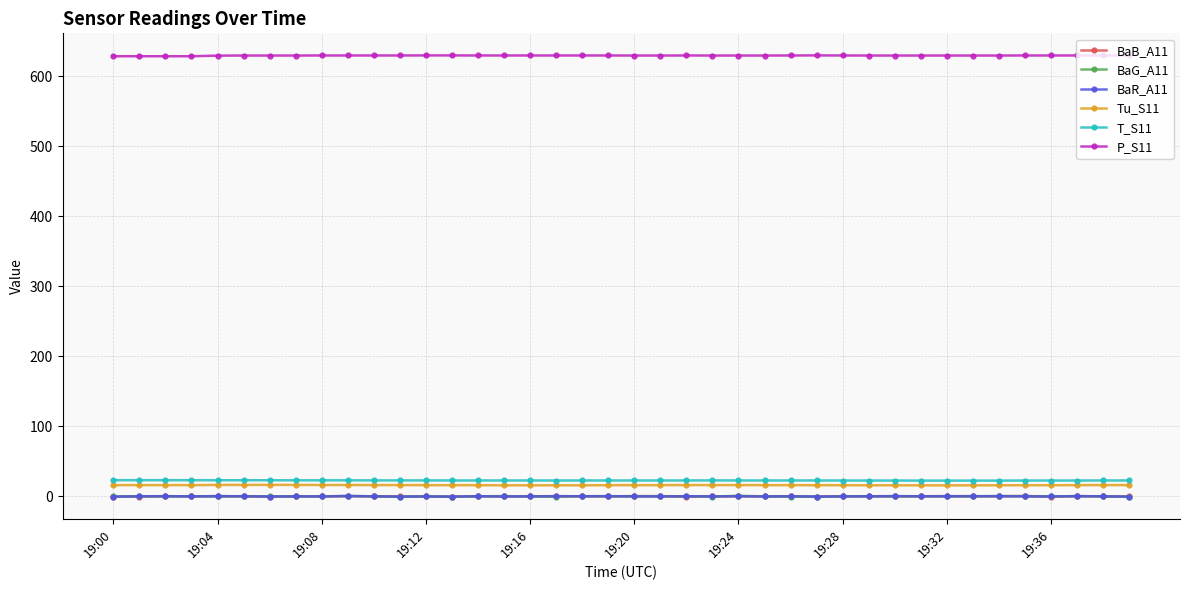

What is the maximum value shown in the chart?

629.6